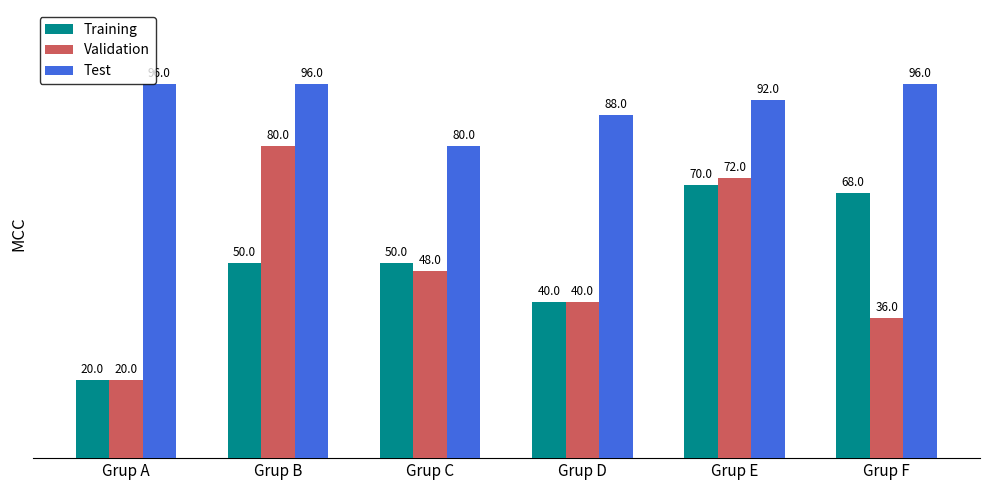

How many categories are shown in the chart?

6